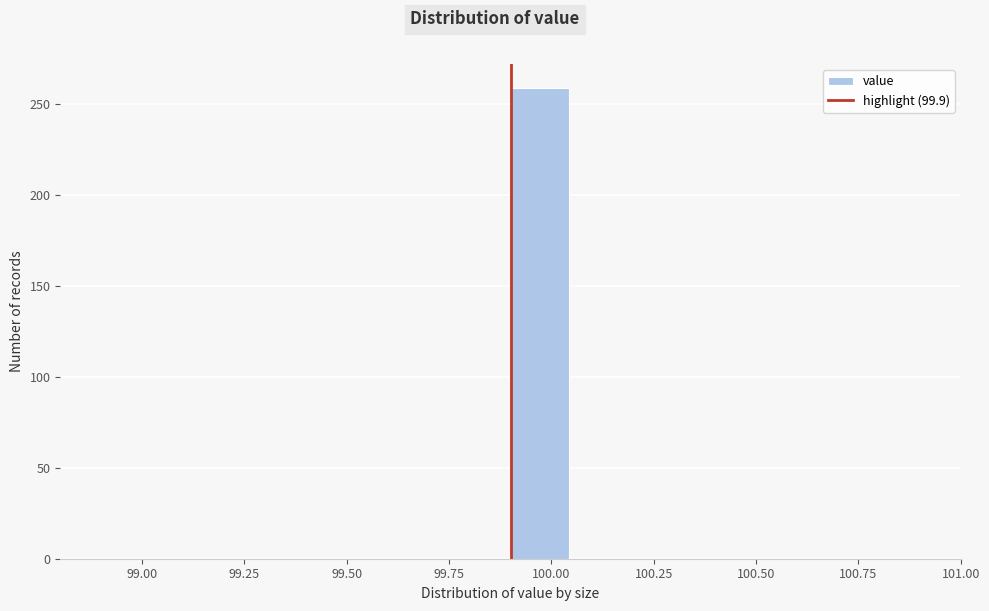

Read against the x-axis, roughly where is the centre of the tallest bar?

99.95